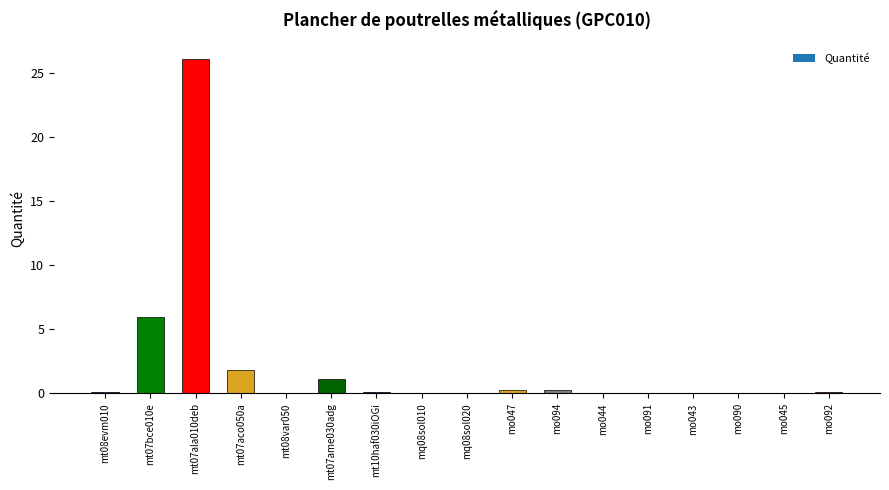

Are the bars horizontal?

No